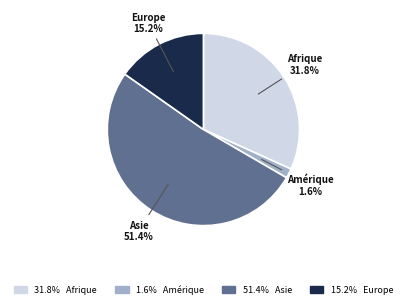

Is there any slice that represents more than half of the pie?

Yes